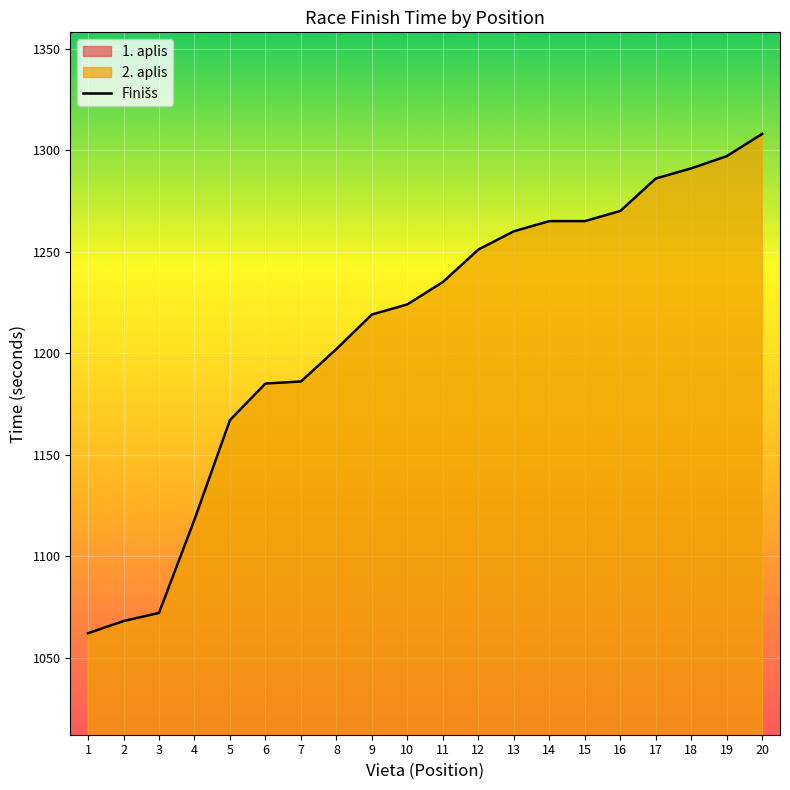

How many categories are shown in the chart?

20